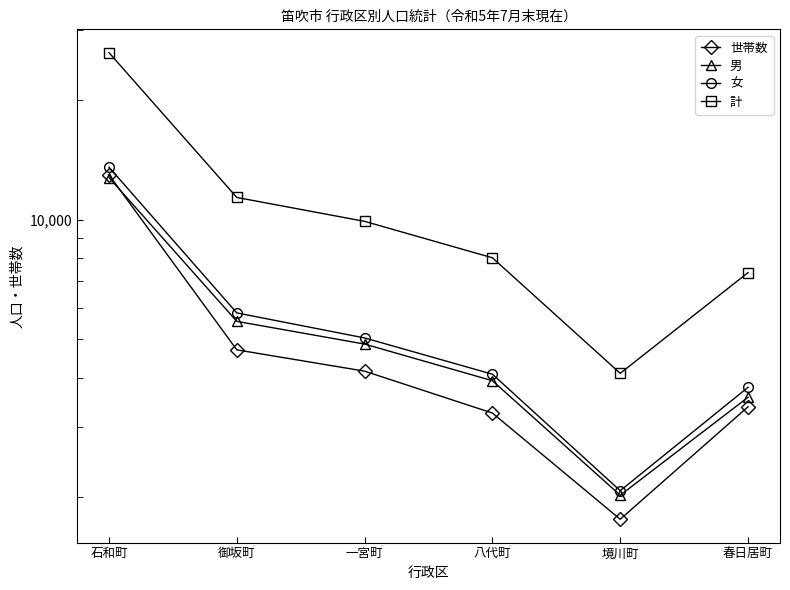

Which has a higher value, 境川町 or 石和町?

石和町